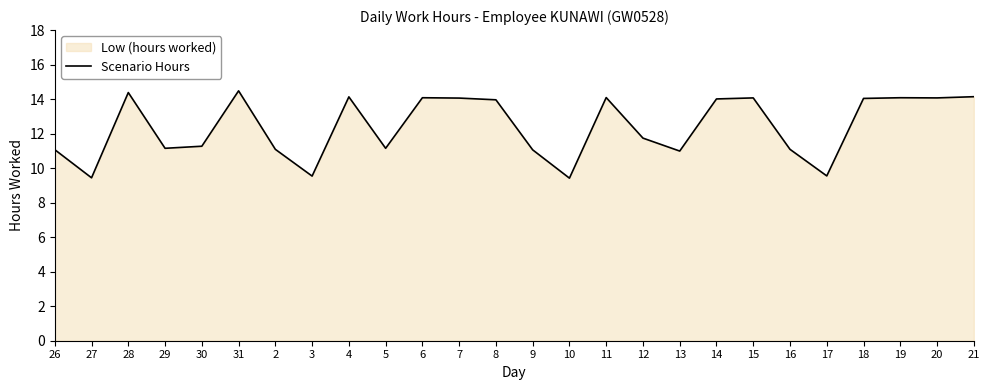

Where is the first local maximum?

28